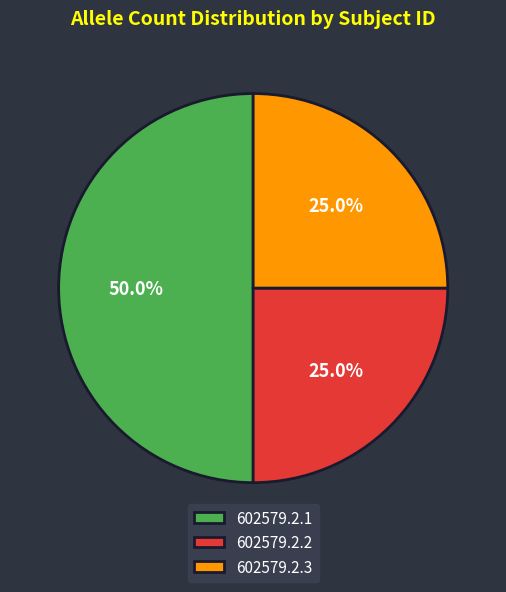

How many slices are in this pie chart?

3